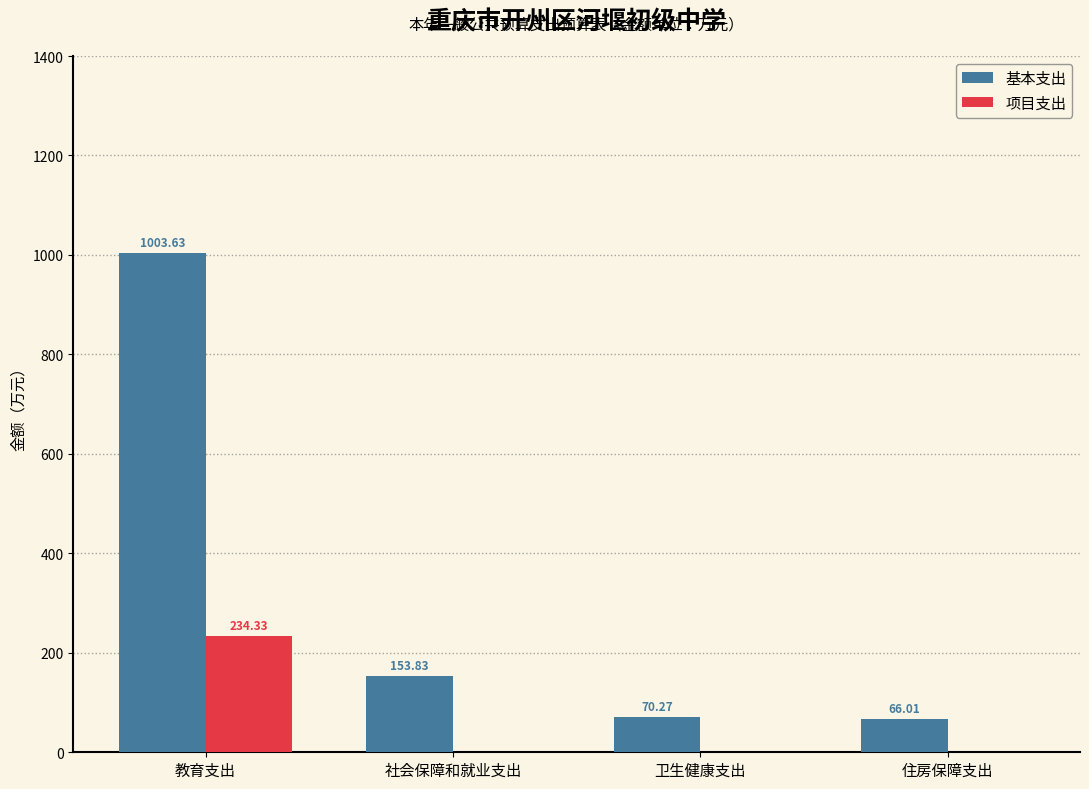

At which label does 基本支出 first exceed 153?

教育支出